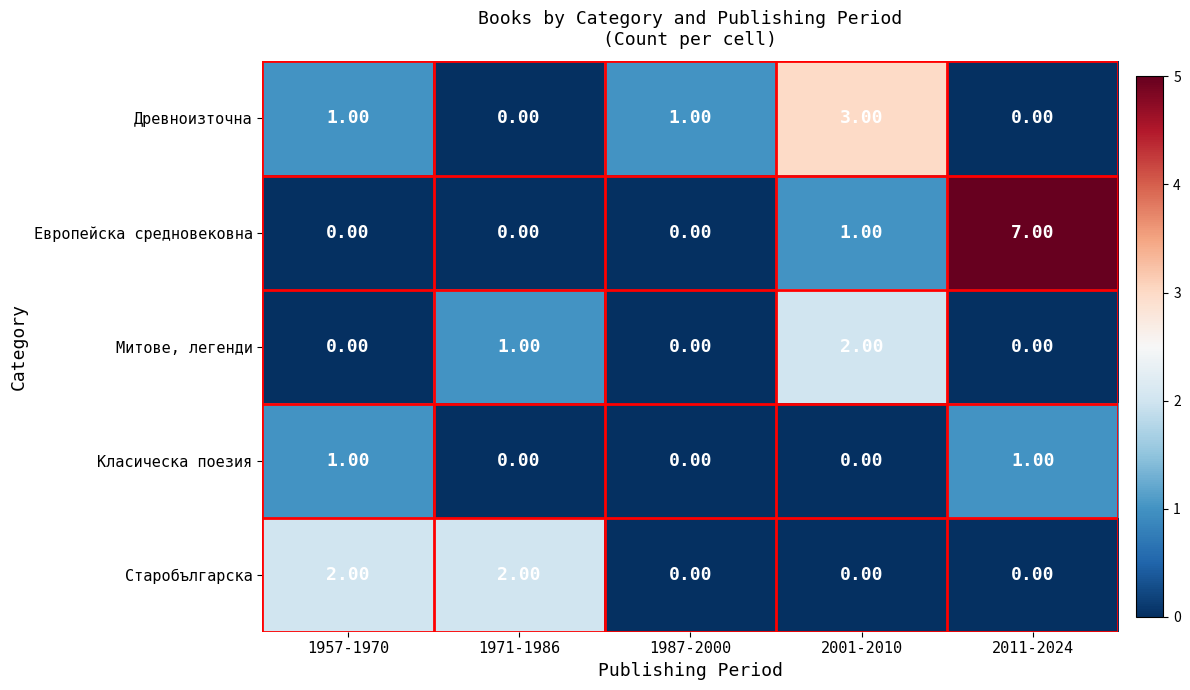

Which series has the largest range (max minus min)?

Европейска средновековна